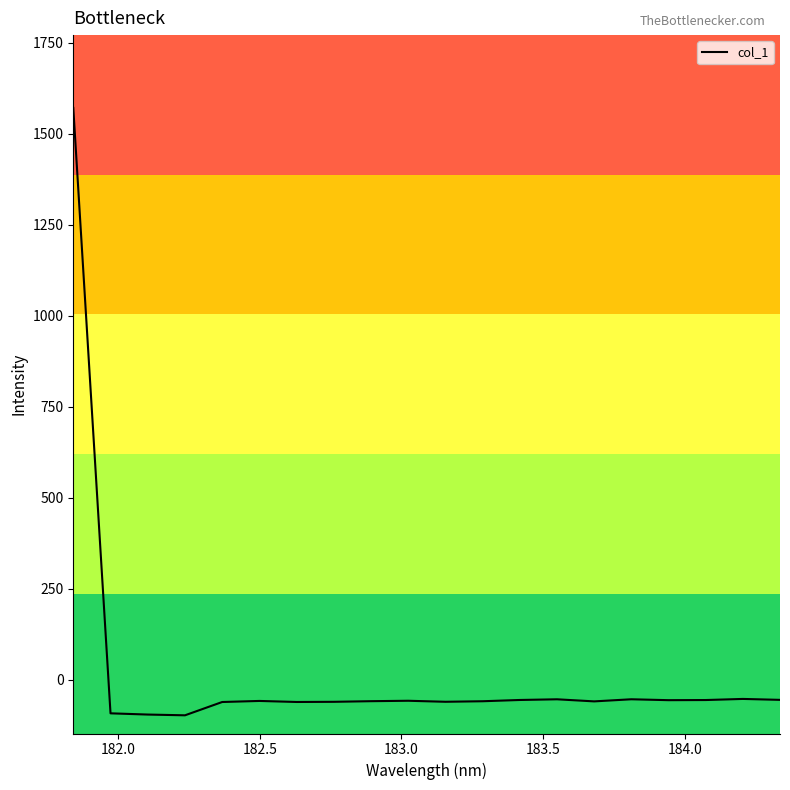

What is the smallest value displayed?

-97.9